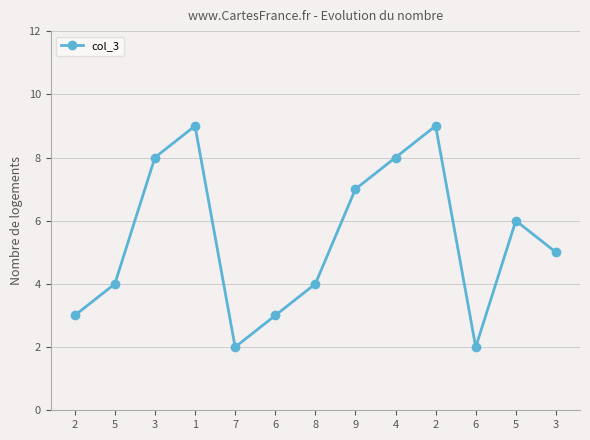

Does the chart have visible grid lines?

Yes